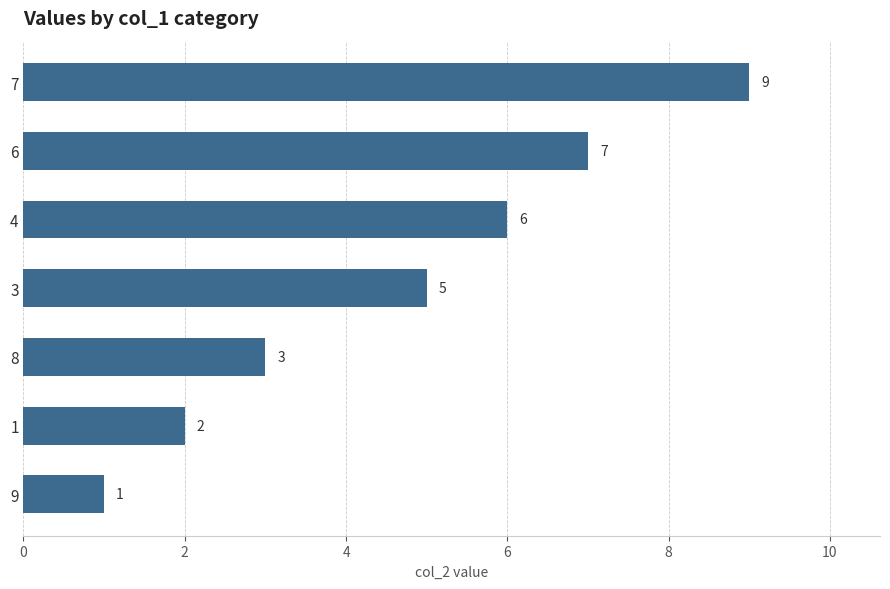

At which category does the chart reach its peak across all series?

7